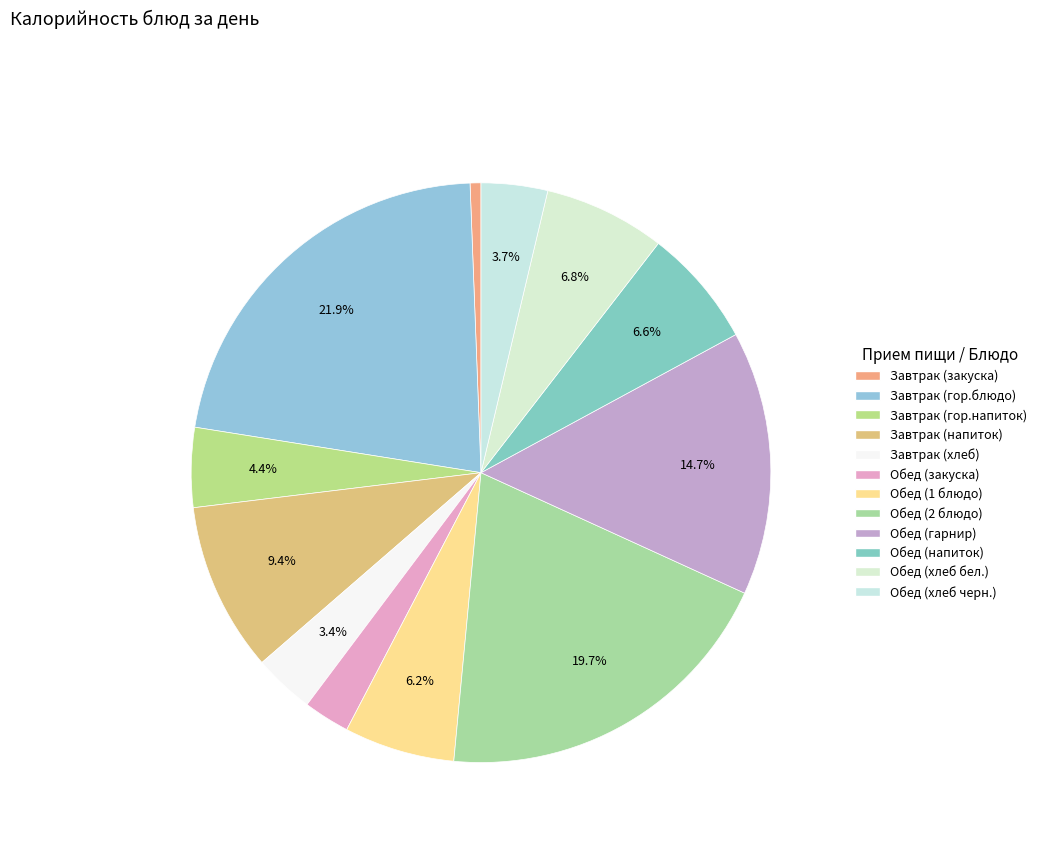

True or false: Обед (1 блюдо) accounts for 6% of the total.

True